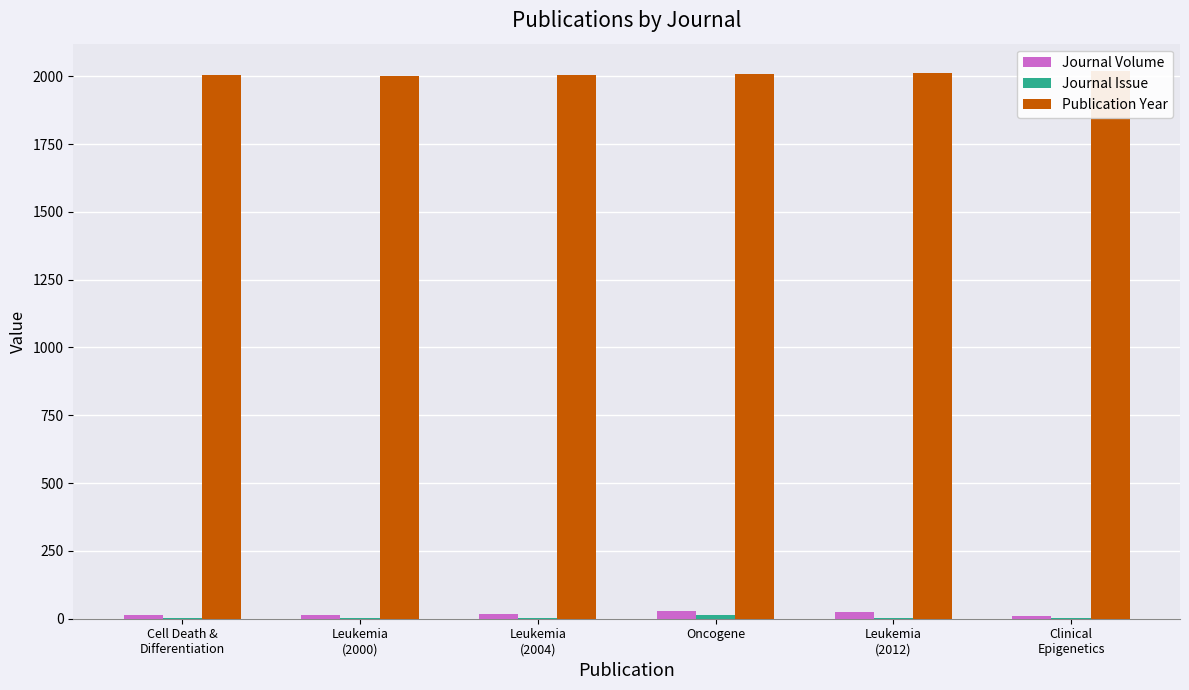

At which category is the sum across all series the highest?

Oncogene